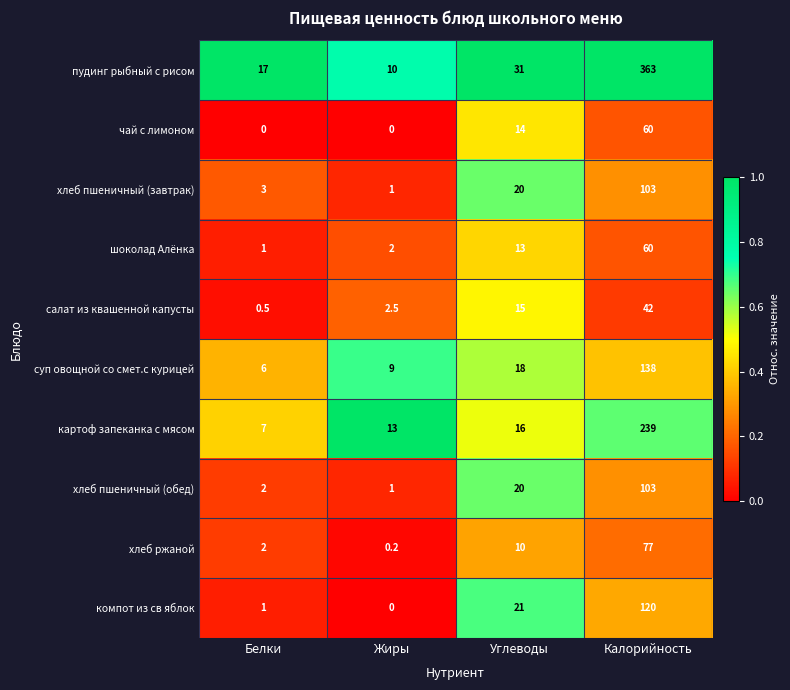

What is the spread (max minus min) of values at Белки?

17.0